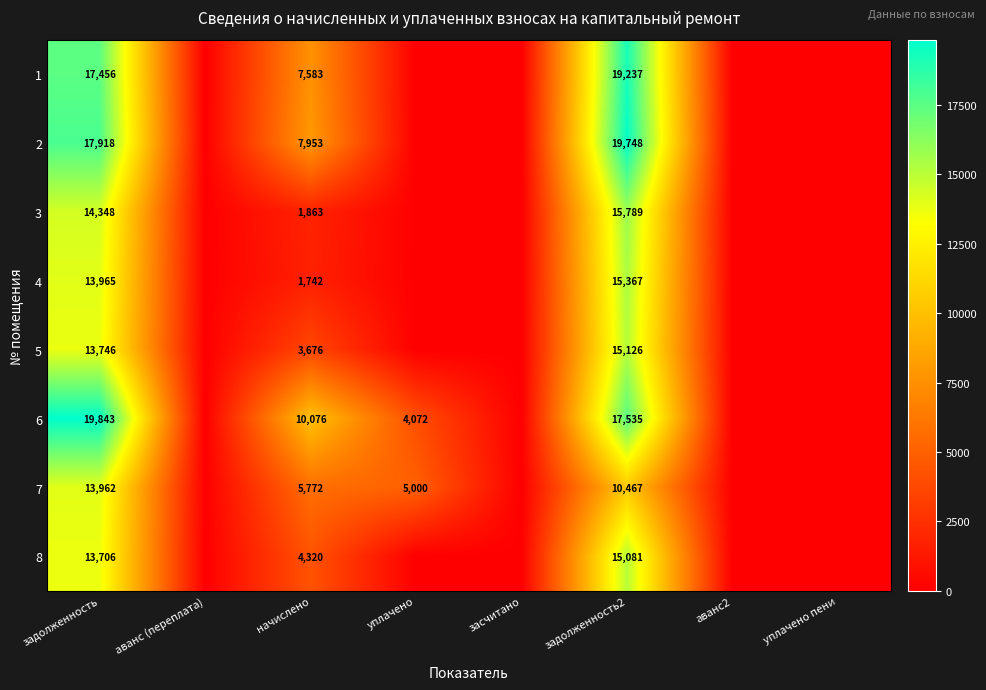

Which label corresponds to the smallest value in the chart?

аванс (переплата)